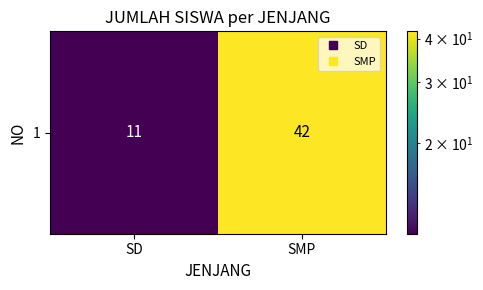

What is the approximate value at SMP, to the nearest 5?

40